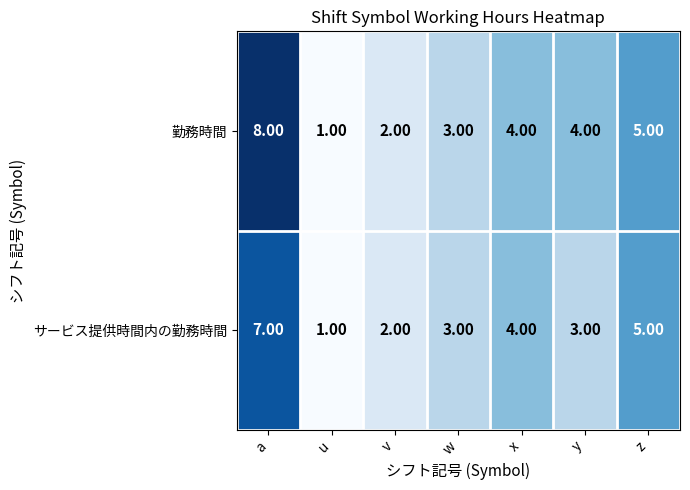

Which series has the widest spread of values?

勤務時間